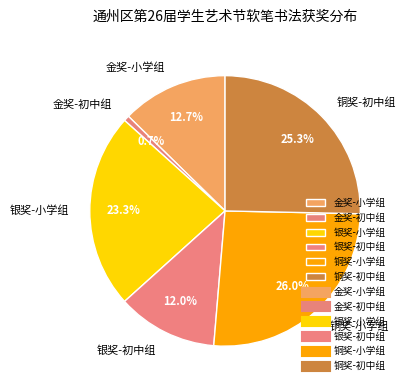

Approximately how many times larger is the value at 铜奖-小学组 compared to 金奖-初中组?

39.0